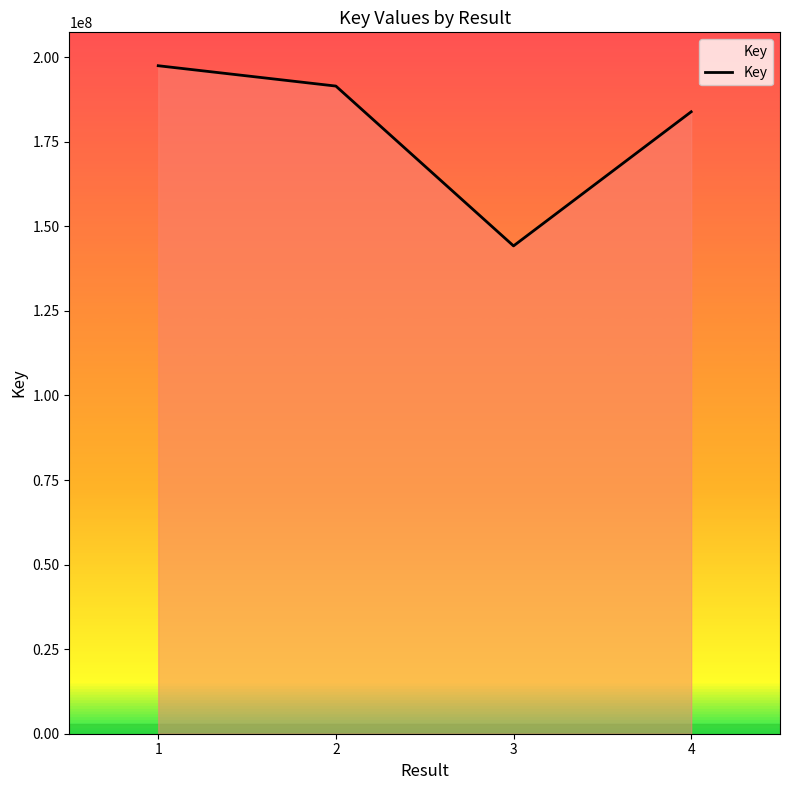

Reading right to left, extract all data points from this chart.

4=183853225	3=144208240	2=191455782	1=197468490